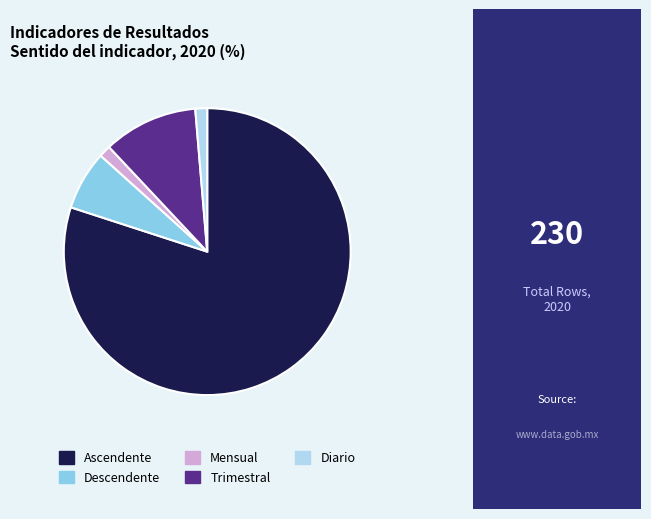

What is the largest slice in the pie chart?

Ascendente